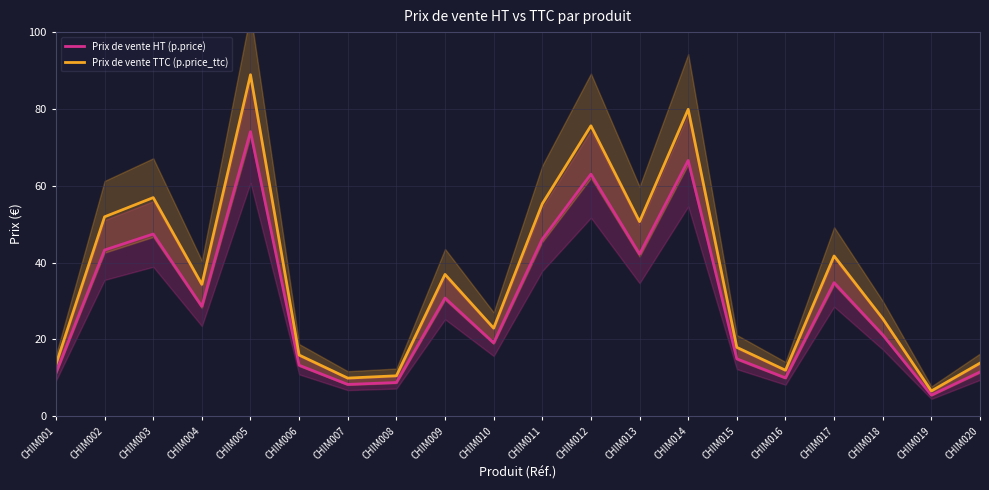

What is the approximate value of Prix de vente HT (p.price) at CHIM012?

63.0